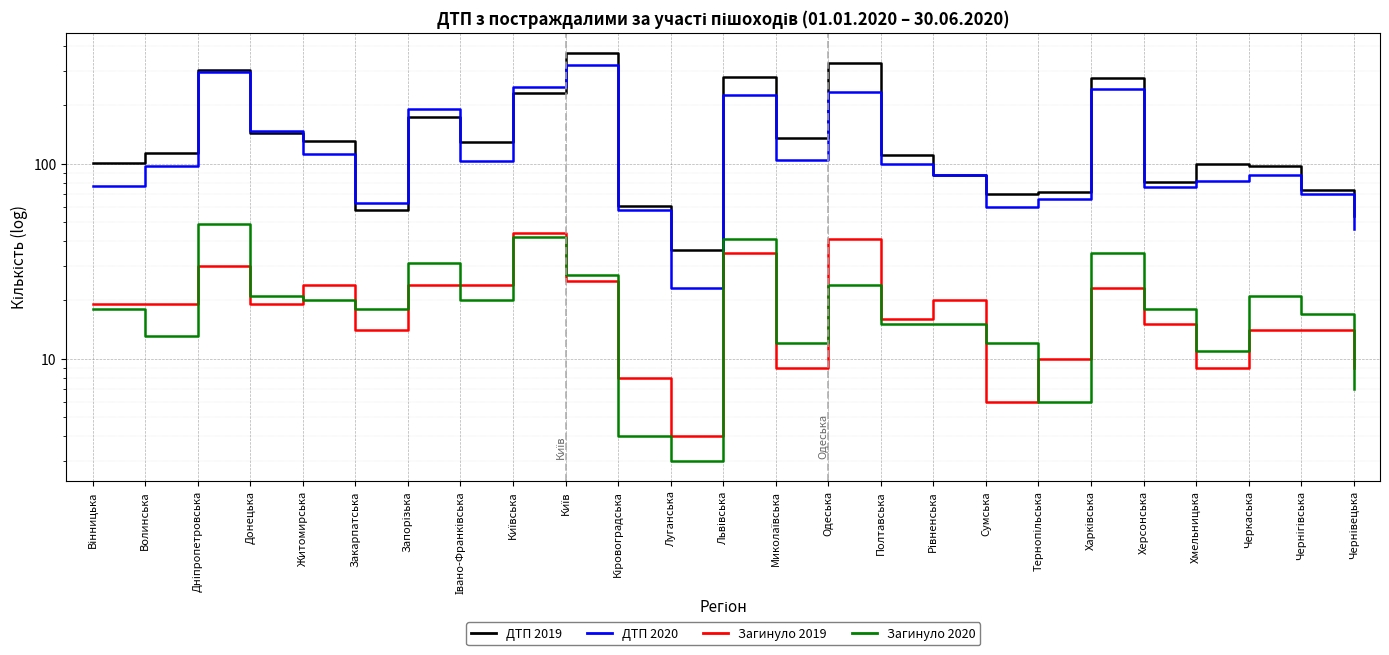

How many data points in Загинуло 2019 are above 19?

10